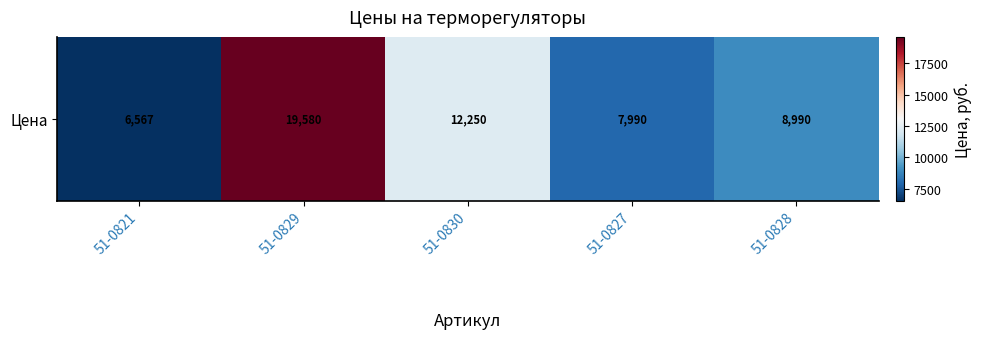

Approximately how many times larger is the value at 51-0829 compared to 51-0828?

2.2